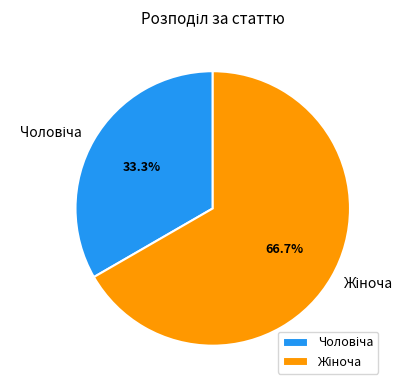

Is there a majority slice in this chart?

Yes